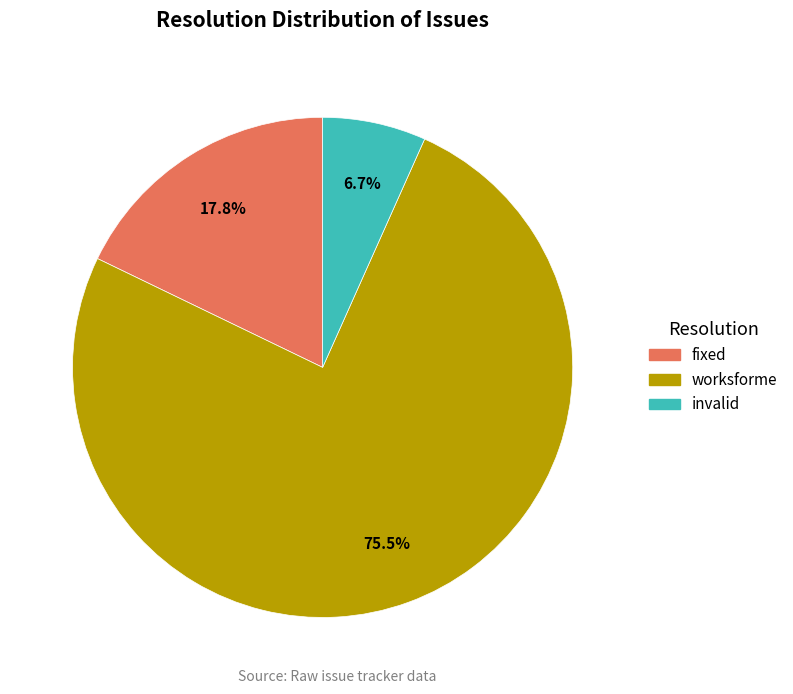

What is the majority slice?

worksforme